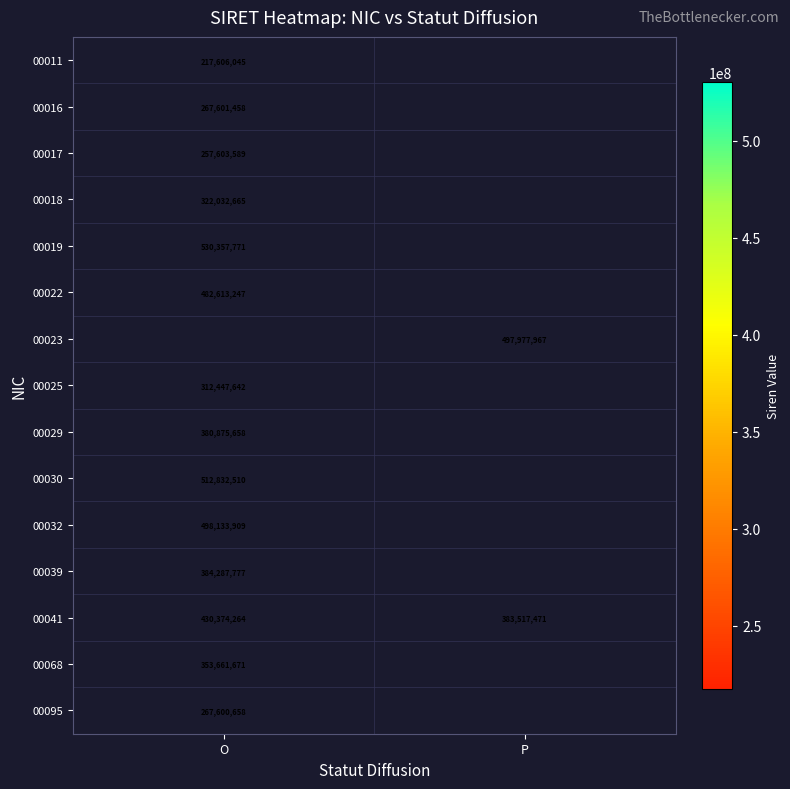

The value of 00029 at O is 536481343. True or false?

False